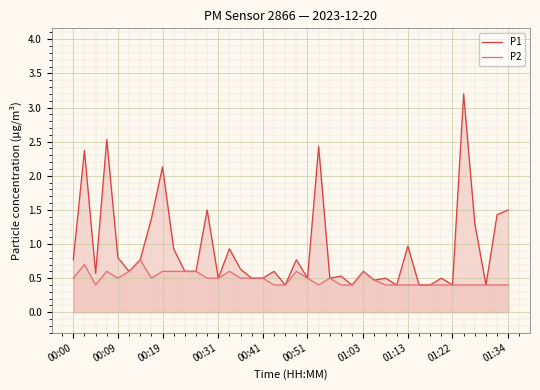

At 10, list the series in order from largest to smallest.

P1, P2